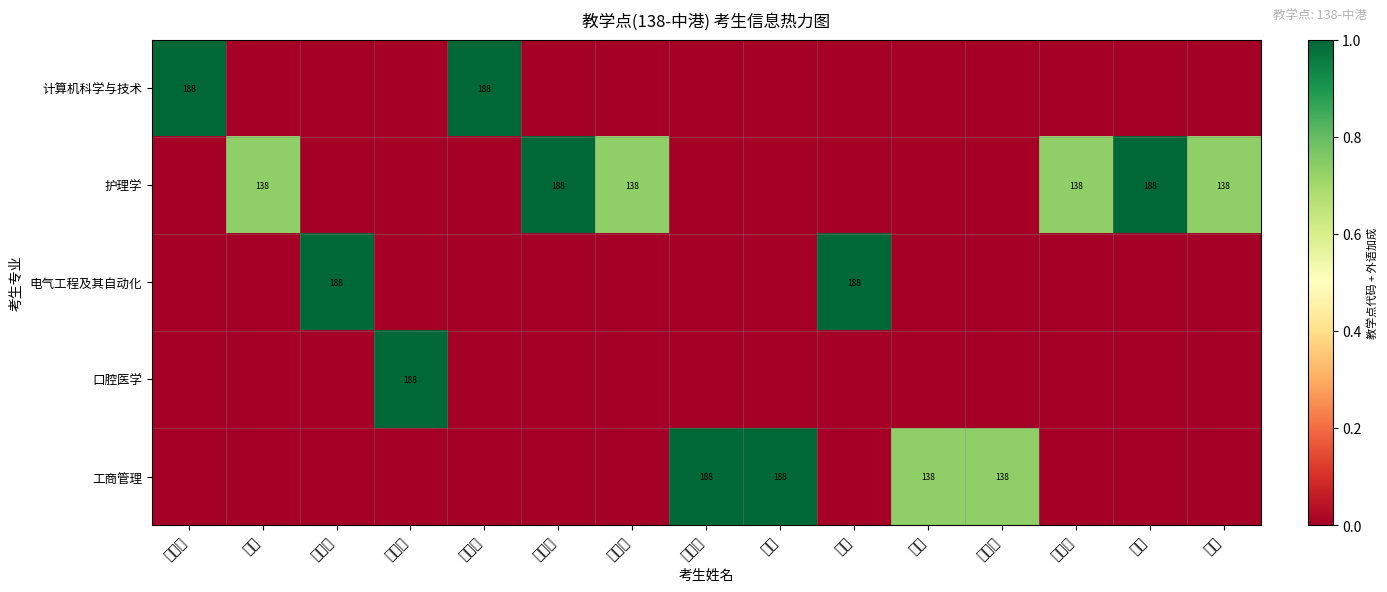

Is it true that 口腔医学 equals 188 at 吴梦洁?

True